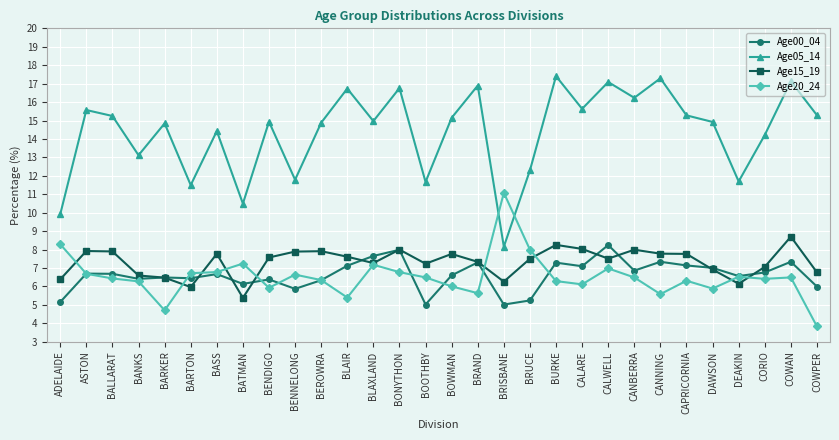

Read the Age00_04 value at BARKER.

6.5